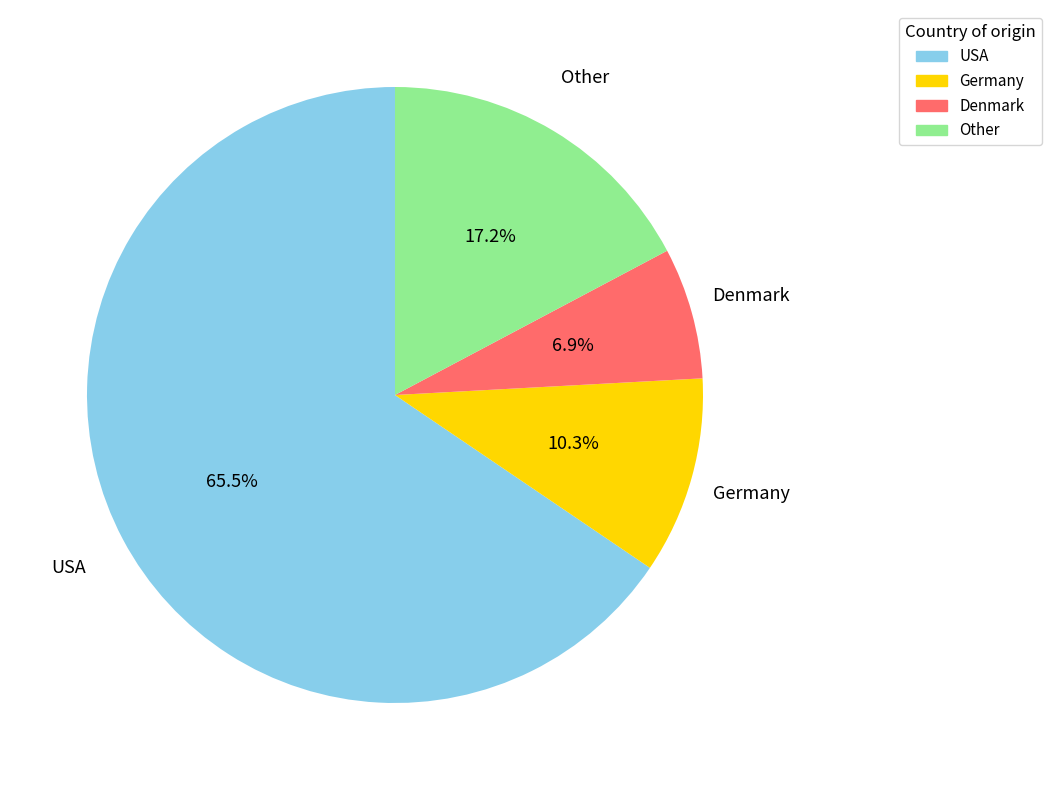

Is there a majority slice in this chart?

Yes